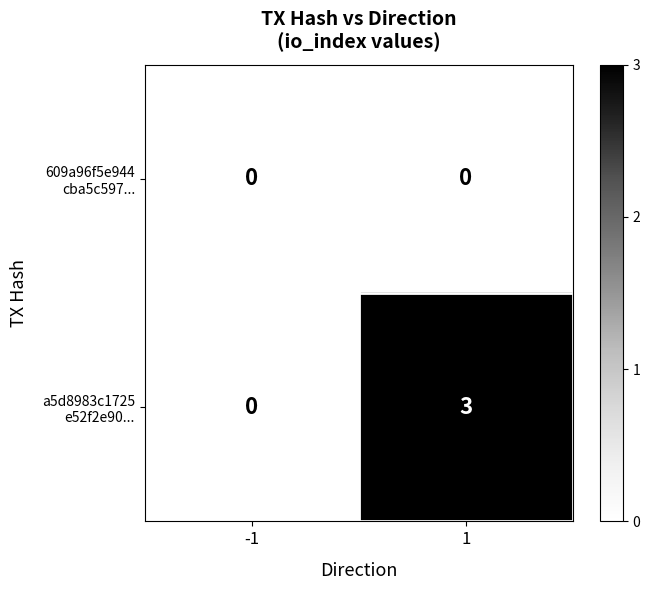

What is the total value across all series at 1?

3